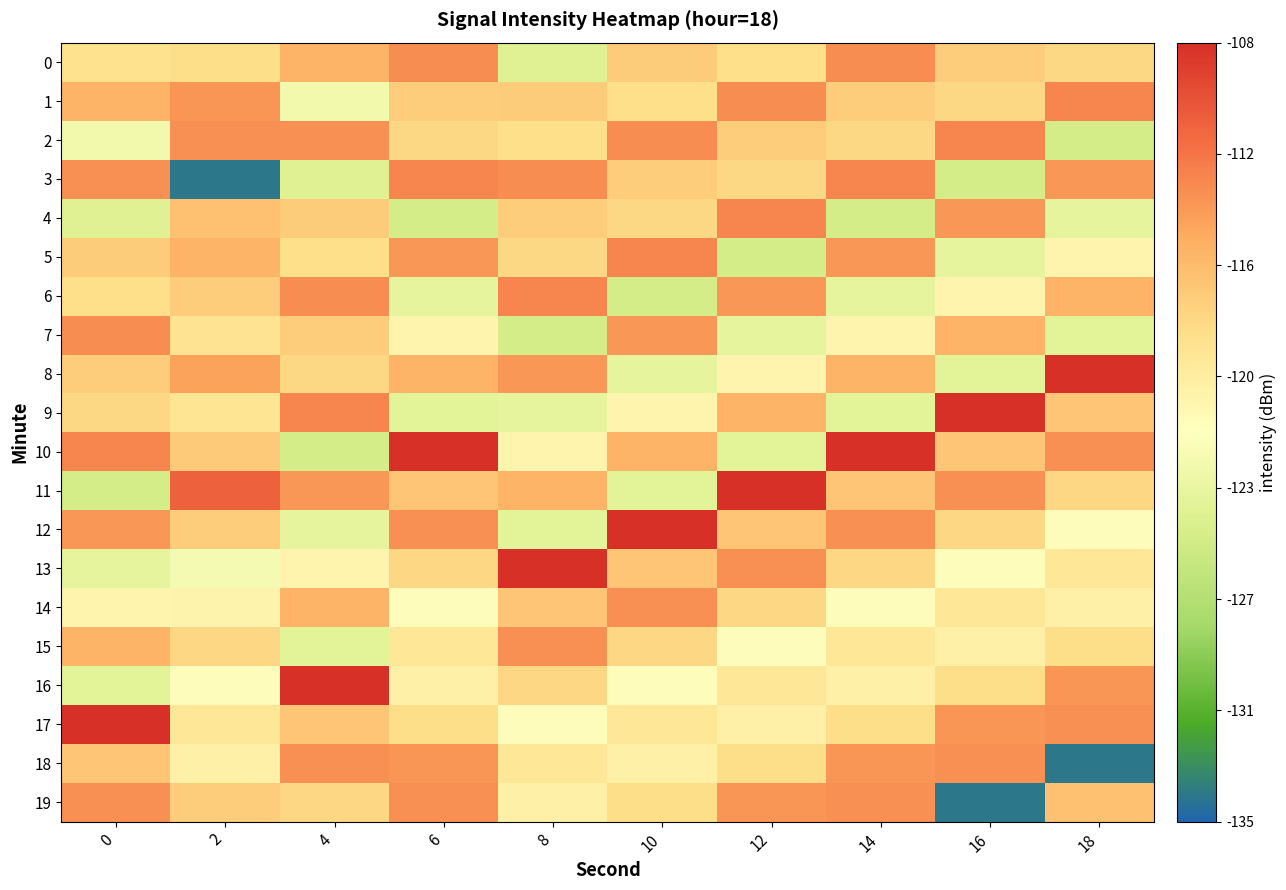

What is the difference between the highest and lowest values at 10?

17.0